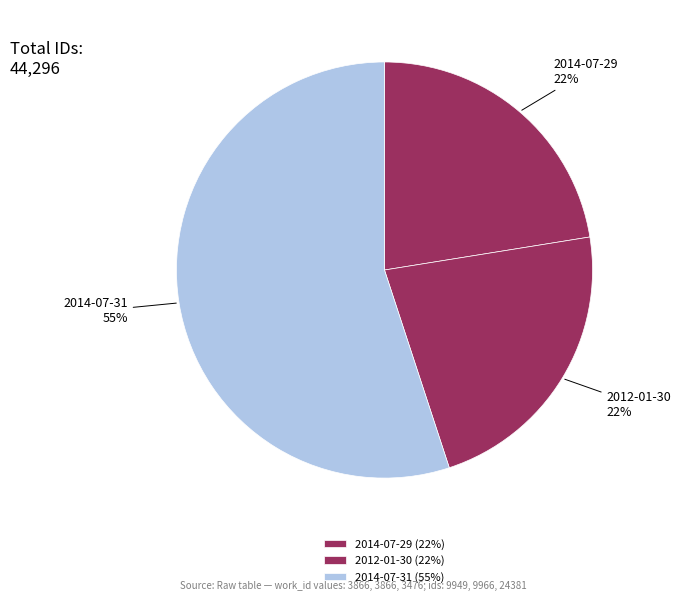

To the nearest percent, what percentage of the pie is 2012-01-30?

22%